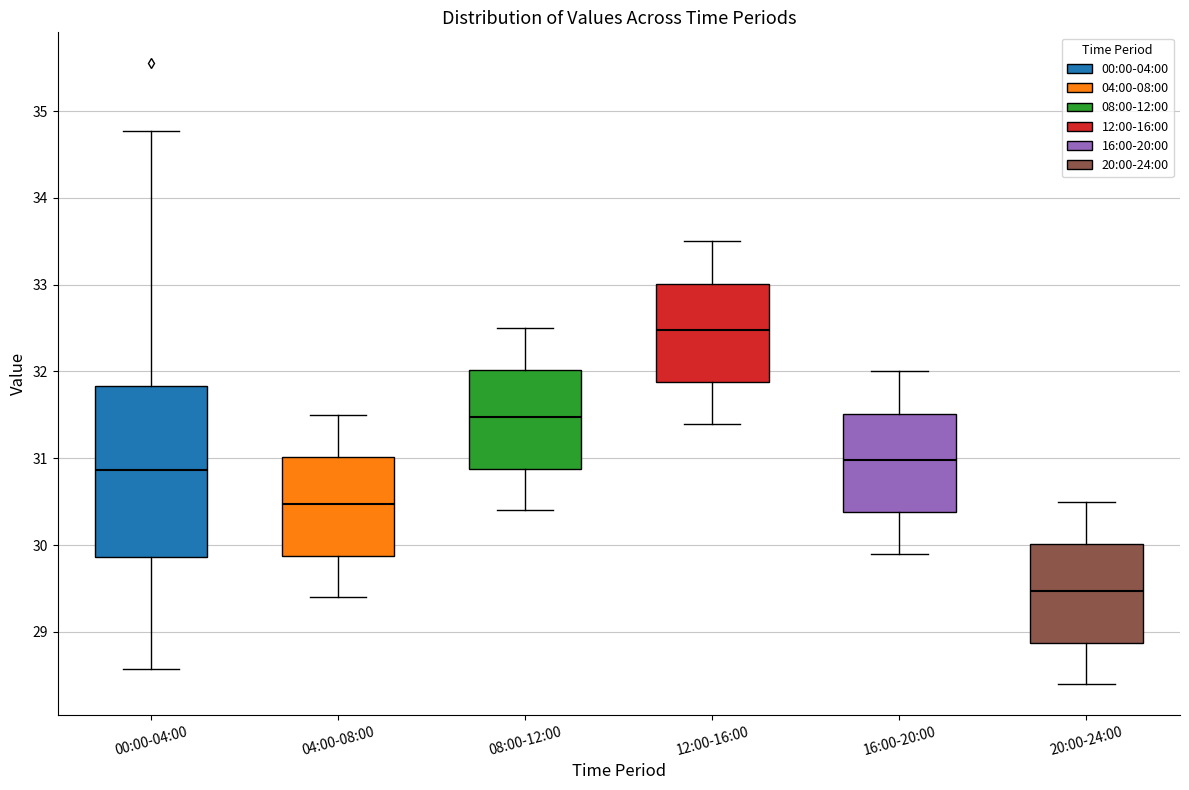

Reading left to right, transcribe this box plot: for each box, give where its median line is, the range the box spans, and where its two whiskers end, as read against the y-axis. The values are not printed on the chart, so give them approximately, as read against the axis.

00:00-04:00: median 30.9, box 29.9 to 31.8, whiskers 28.6 to 34.8
04:00-08:00: median 30.5, box 29.9 to 31.0, whiskers 29.4 to 31.5
08:00-12:00: median 31.5, box 30.9 to 32.0, whiskers 30.4 to 32.5
12:00-16:00: median 32.5, box 31.9 to 33.0, whiskers 31.4 to 33.5
16:00-20:00: median 31.0, box 30.4 to 31.5, whiskers 29.9 to 32.0
20:00-24:00: median 29.5, box 28.9 to 30.0, whiskers 28.4 to 30.5